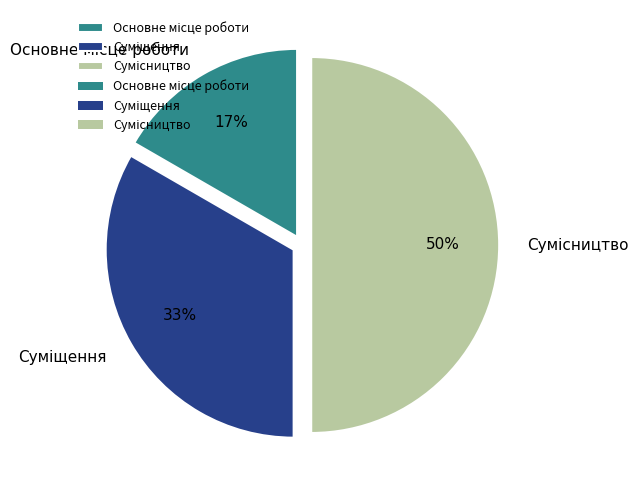

To the nearest percent, what is the average slice percentage?

33%